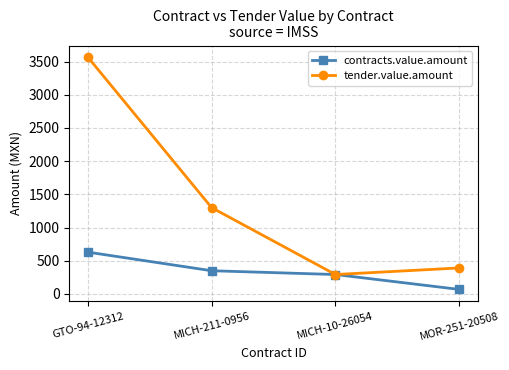

Reading left to right, list all the values displayed in this chart.

contracts.value.amount: 630.0	350.0	293.0	68.7
tender.value.amount: 3565.8	1300.0	293.0	392.0